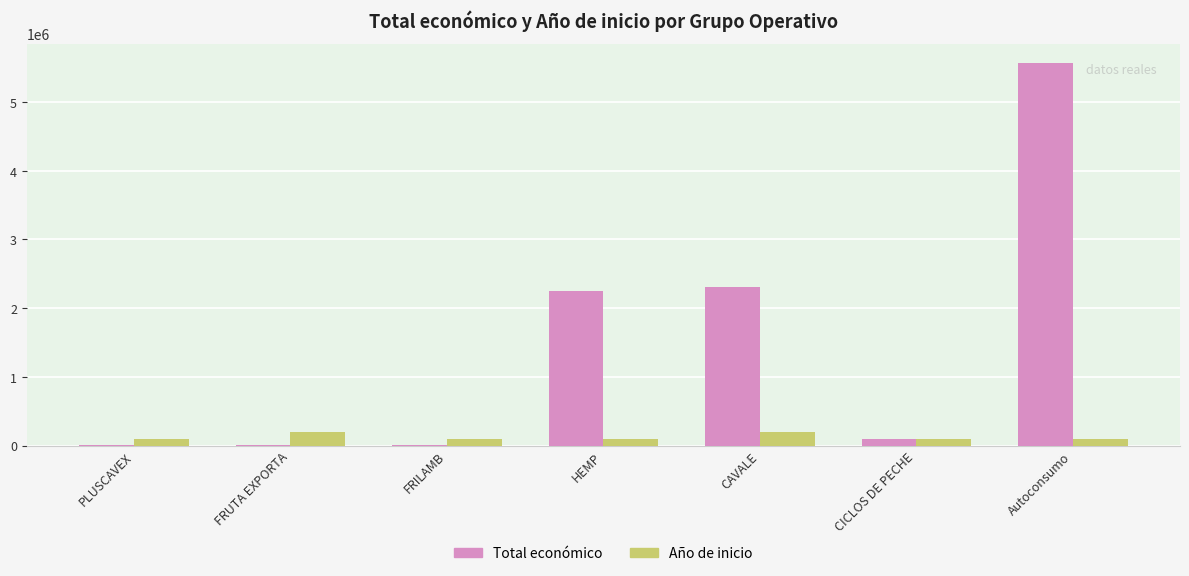

What is the maximum value shown in the chart?

5574402